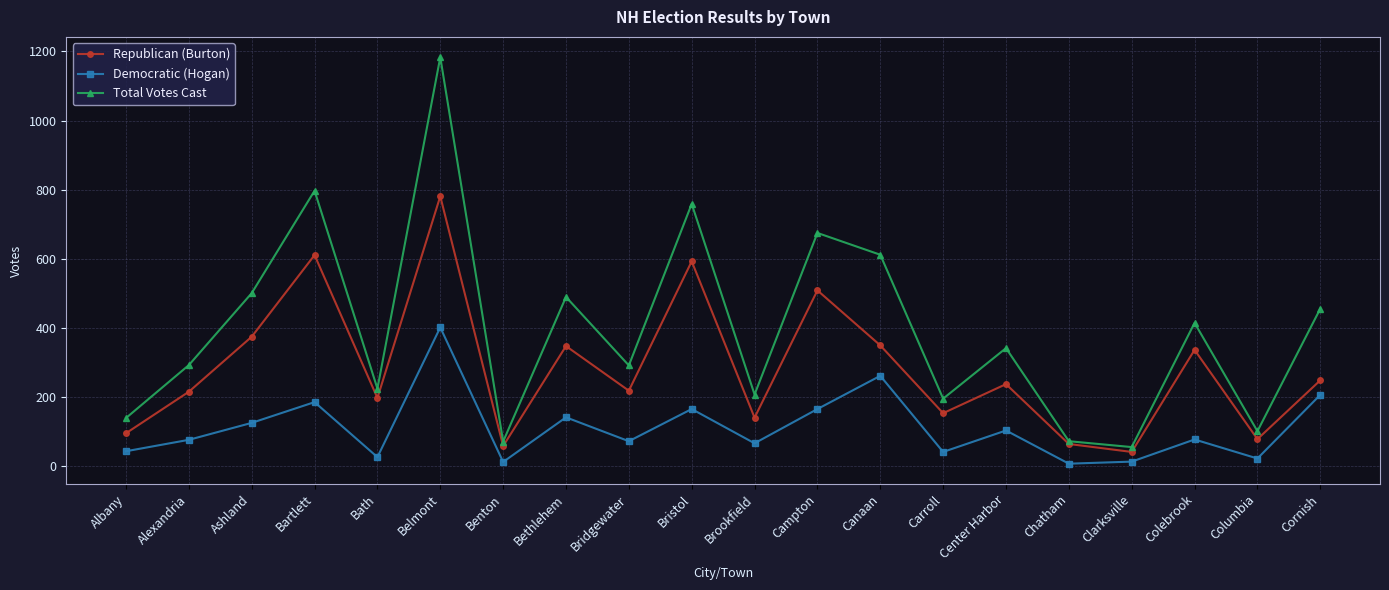

In Republican (Burton), how many points are higher than both neighbors (excluding endpoints)?

7